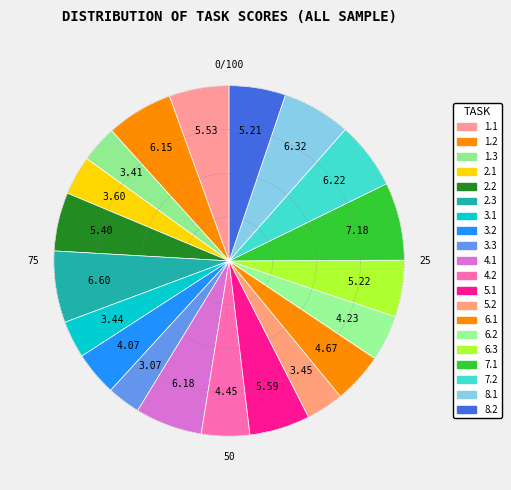

Between 2.2 and 1.1, which is larger?

1.1